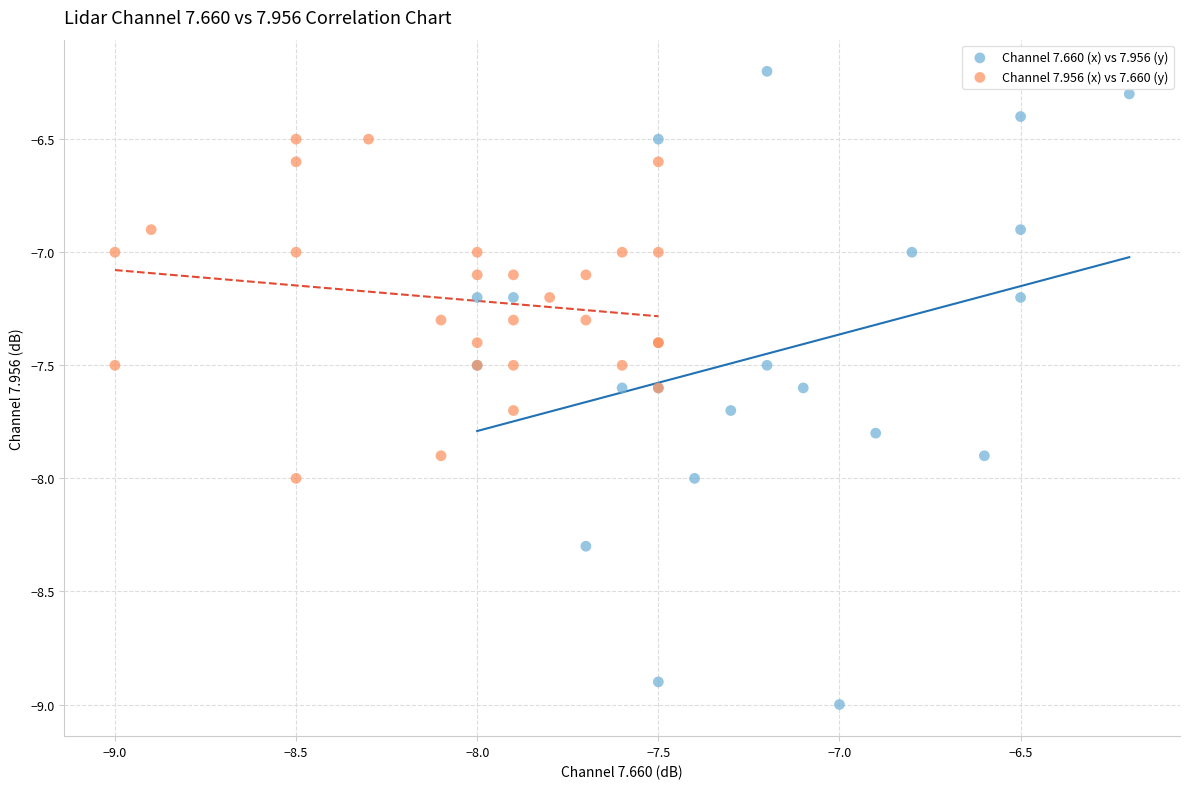

Which series contains the lowest Y value?

Channel 7.660 (x) vs 7.956 (y)